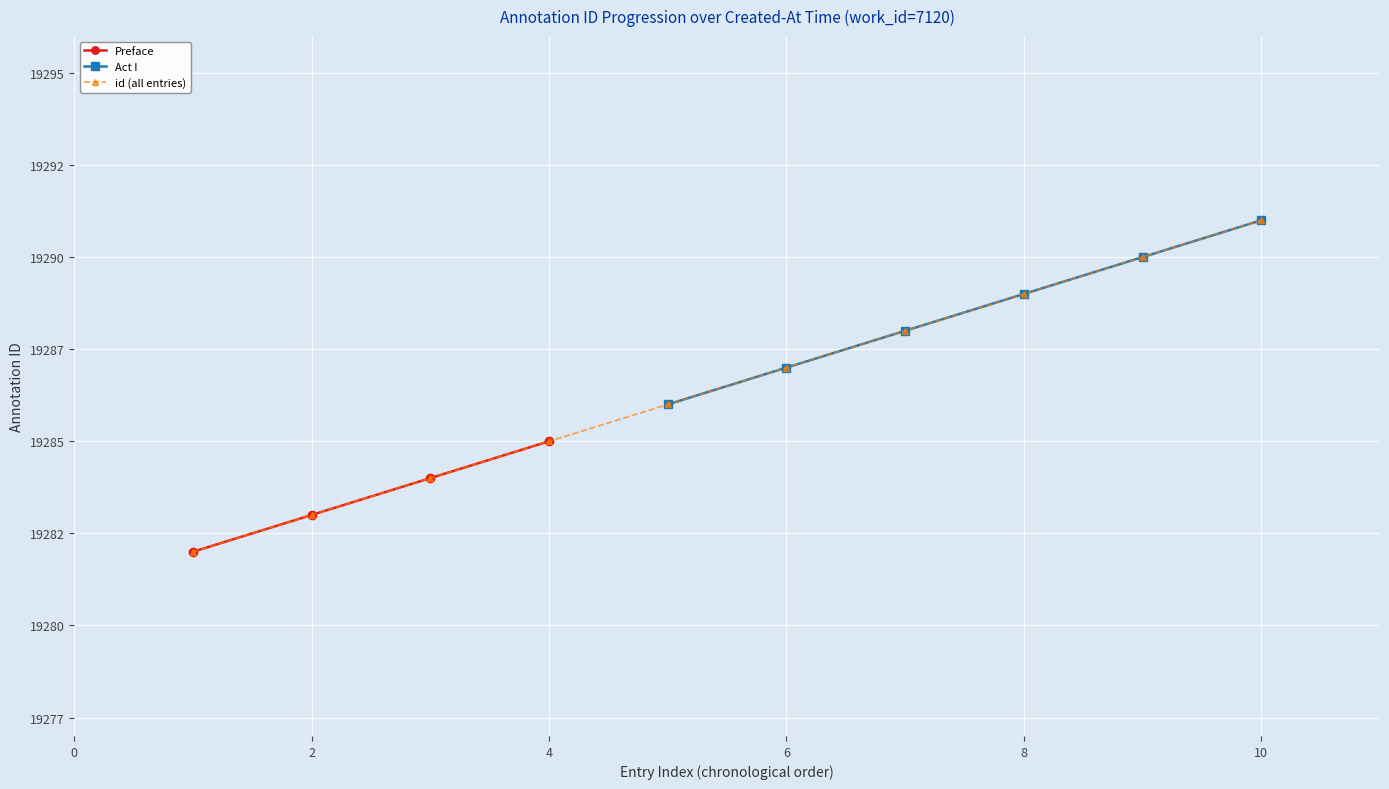

Reading right to left, what are all the values shown in this chart?

19291	19290	19289	19288	19287	19286	19285	19284	19283	19282